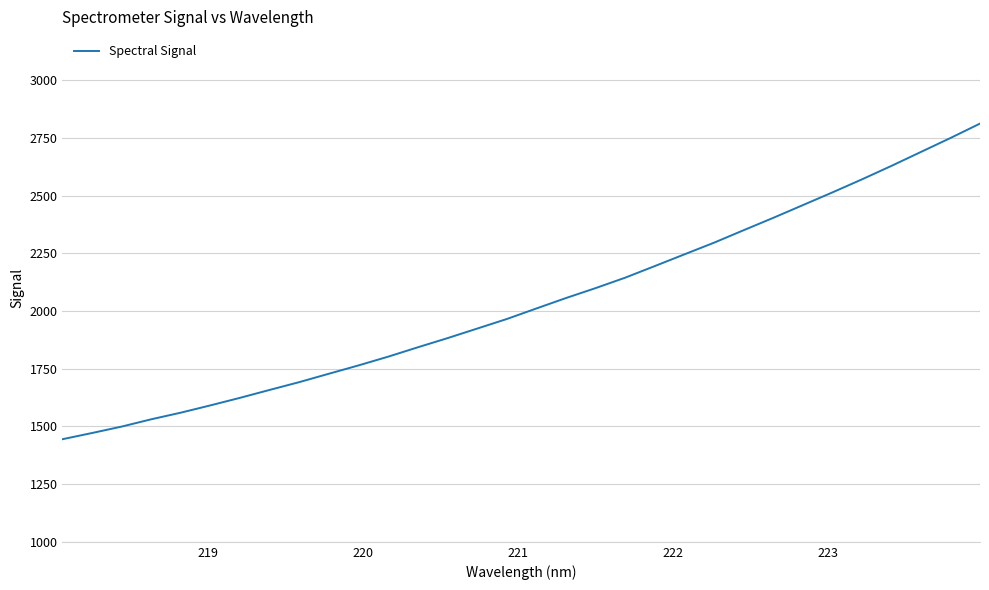

Is this an area chart (filled region under the line)?

No